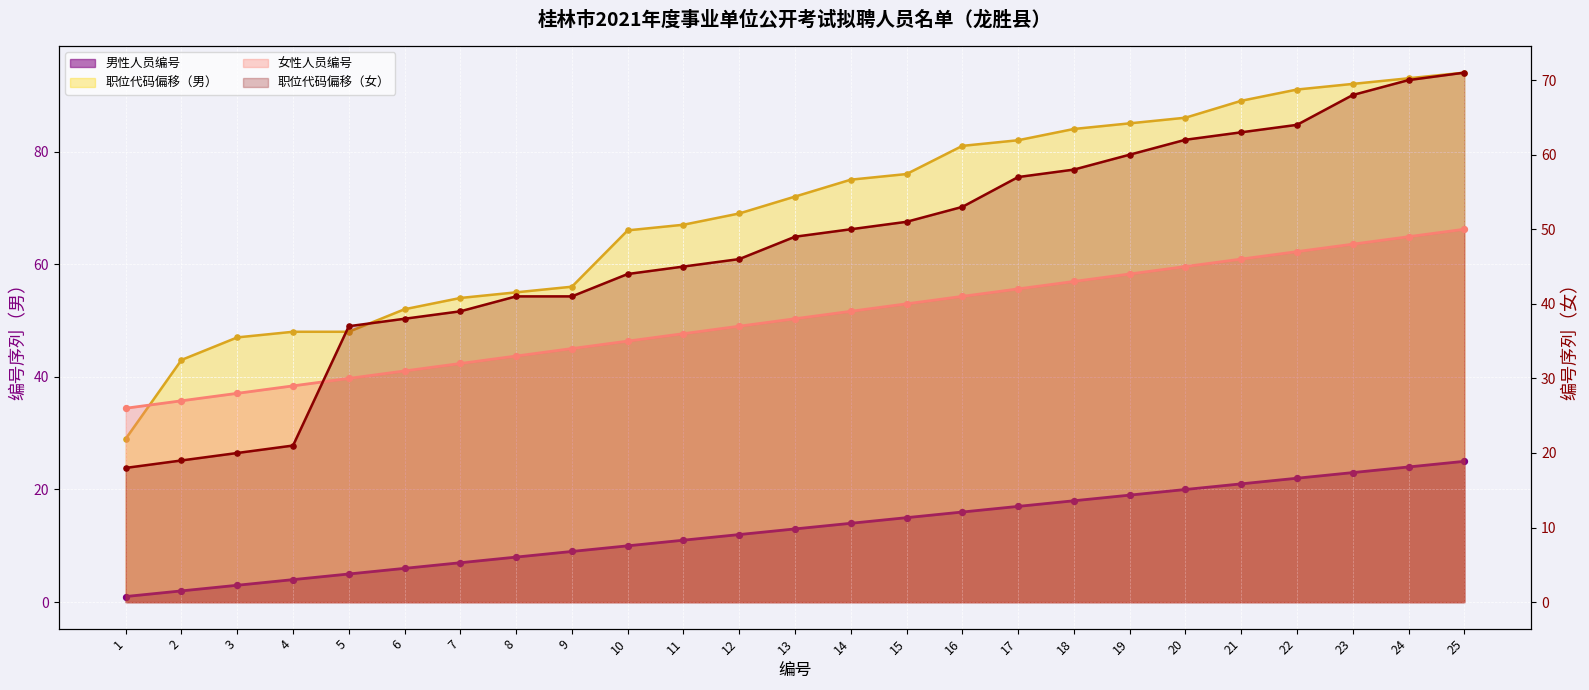

What is the total value across all series at 17?

173